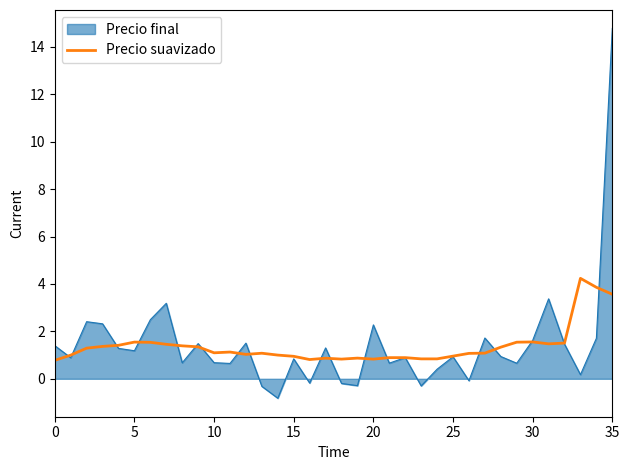

What is the minimum value shown in the chart?

-0.8